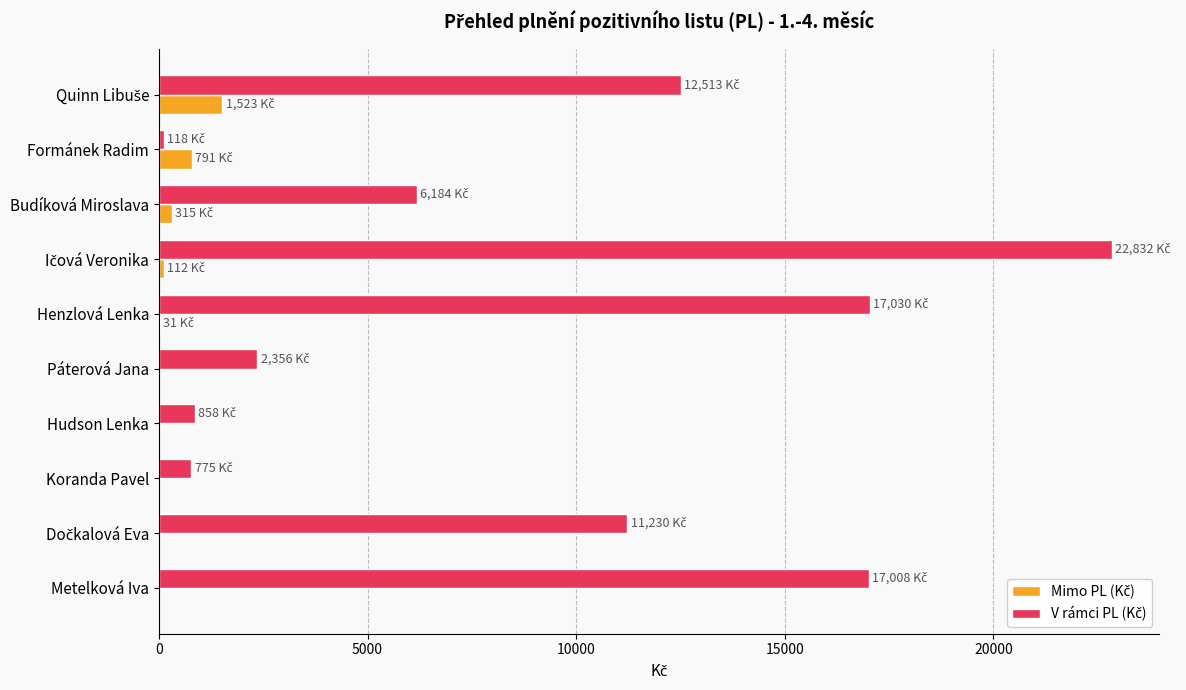

How many data points does each series have?

10